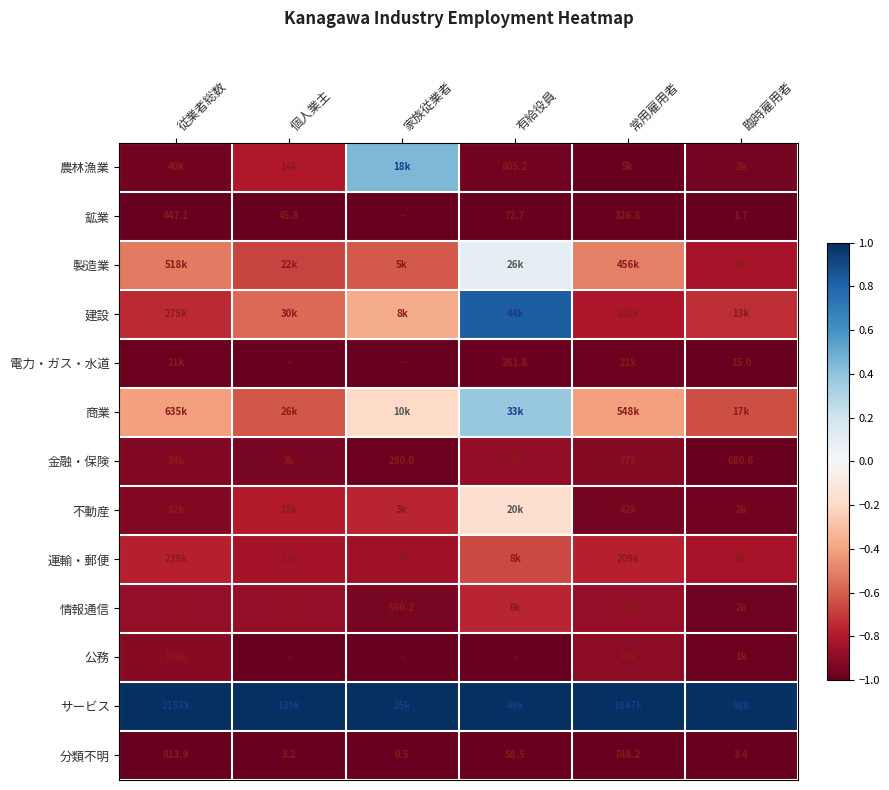

What is the greatest value displayed?

1.0